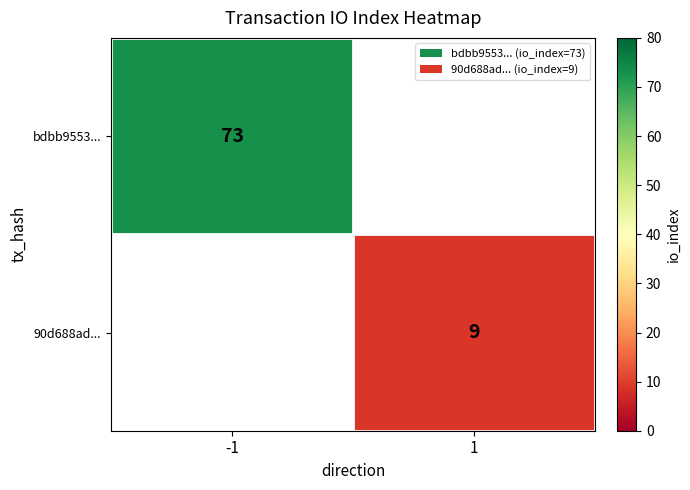

How many data points does each series have?

2